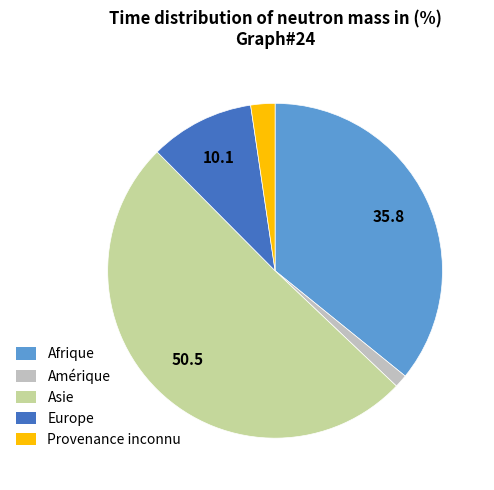

Which slice is the smallest?

Amérique